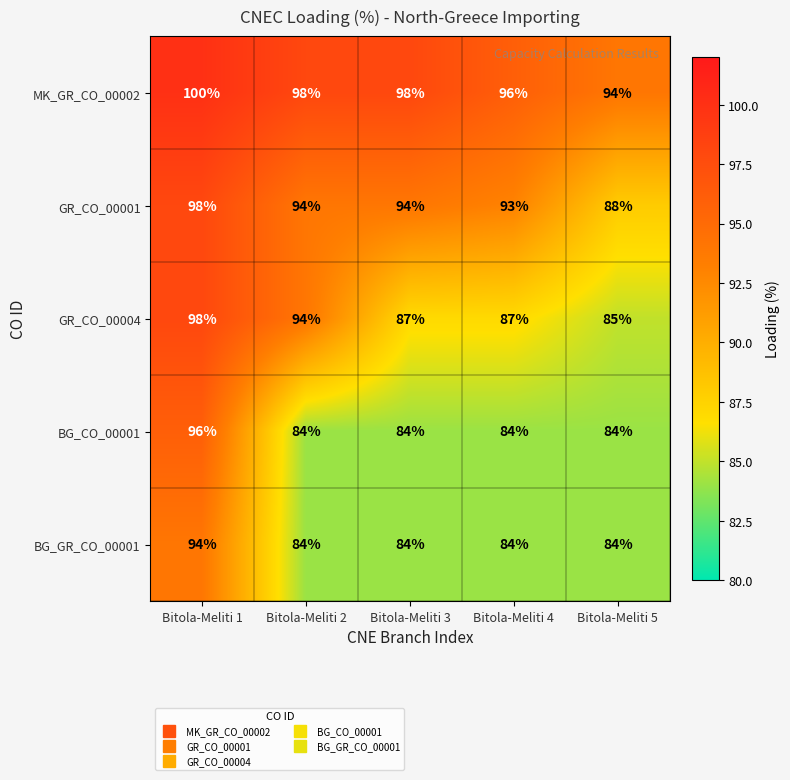

What is the minimum value shown in the chart?

84